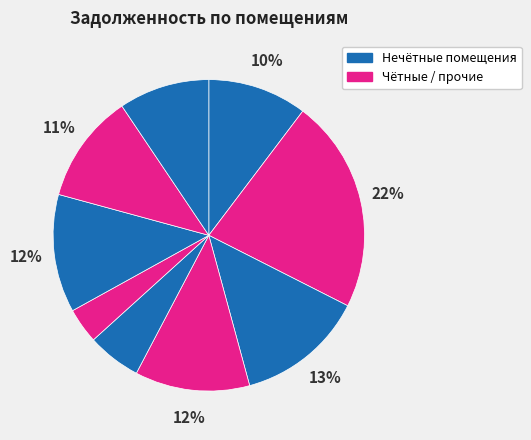

Count the number of slices in the pie.

9